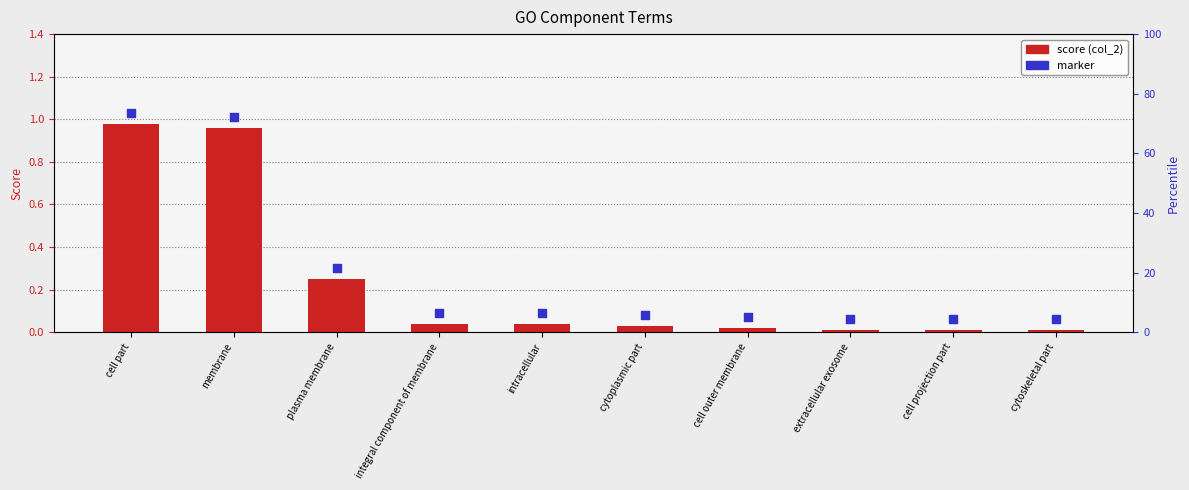

Is the value of score (col_2) at cell outer membrane greater than the value of marker at cytoskeletal part?

No